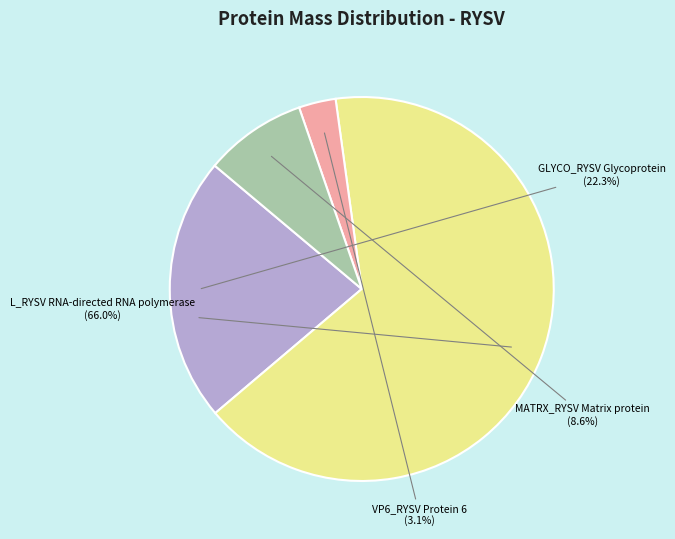

Is there any slice that represents more than half of the pie?

Yes